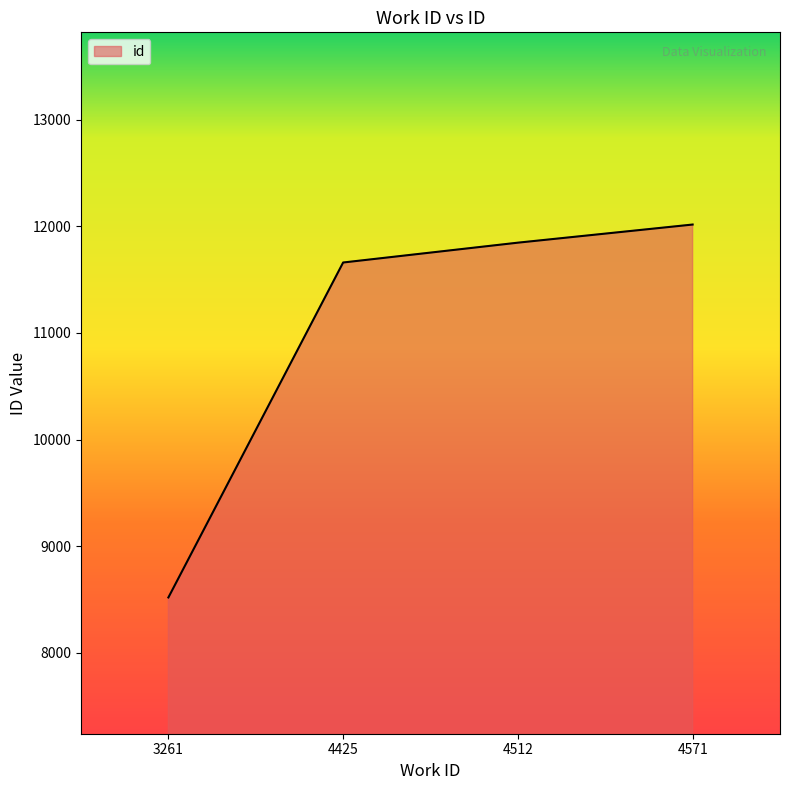

What is the change in value from 3261 to 4425?

+3141